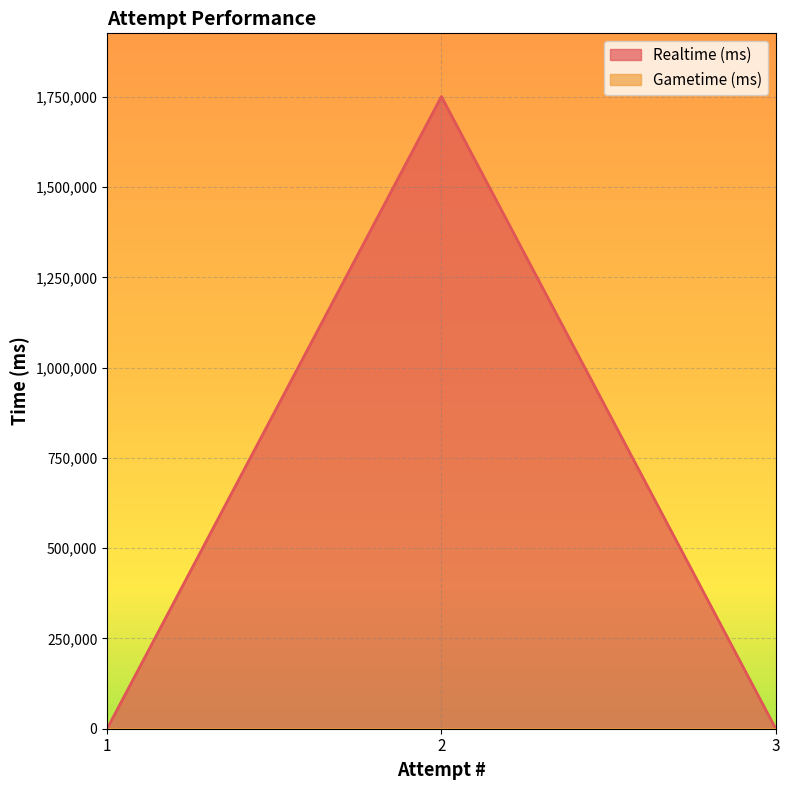

What is the difference between the maximum and minimum values?

1751040